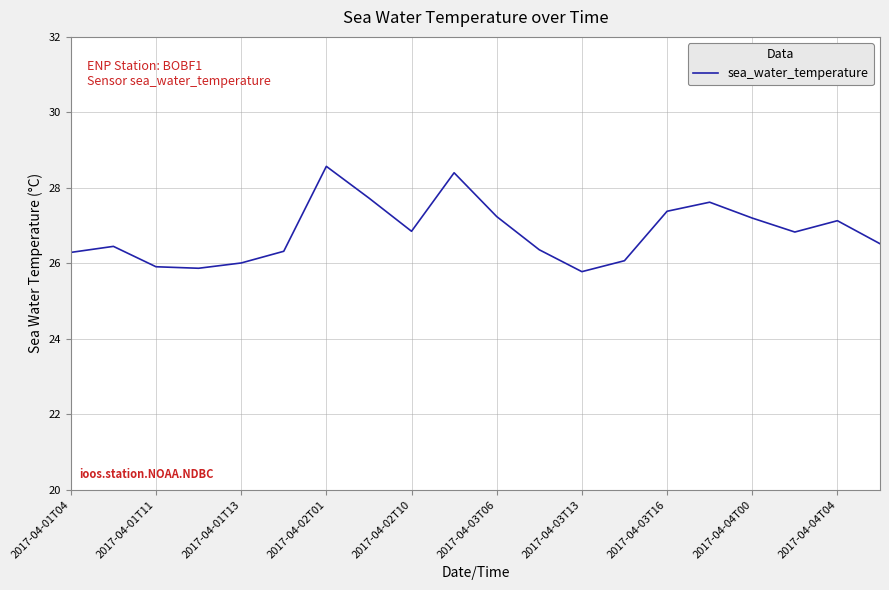

What is the maximum value shown in the chart?

28.6